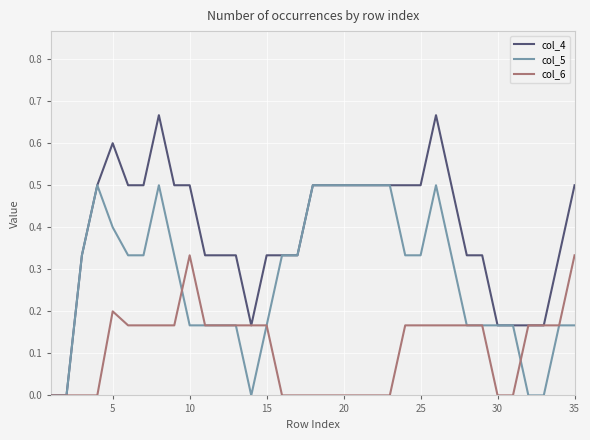

Does the chart display data point markers on the line(s)?

No